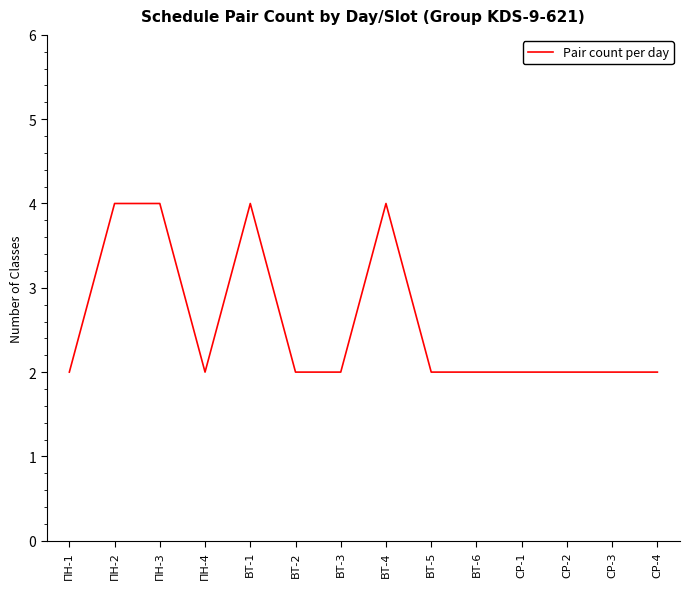

What is the greatest value displayed?

4